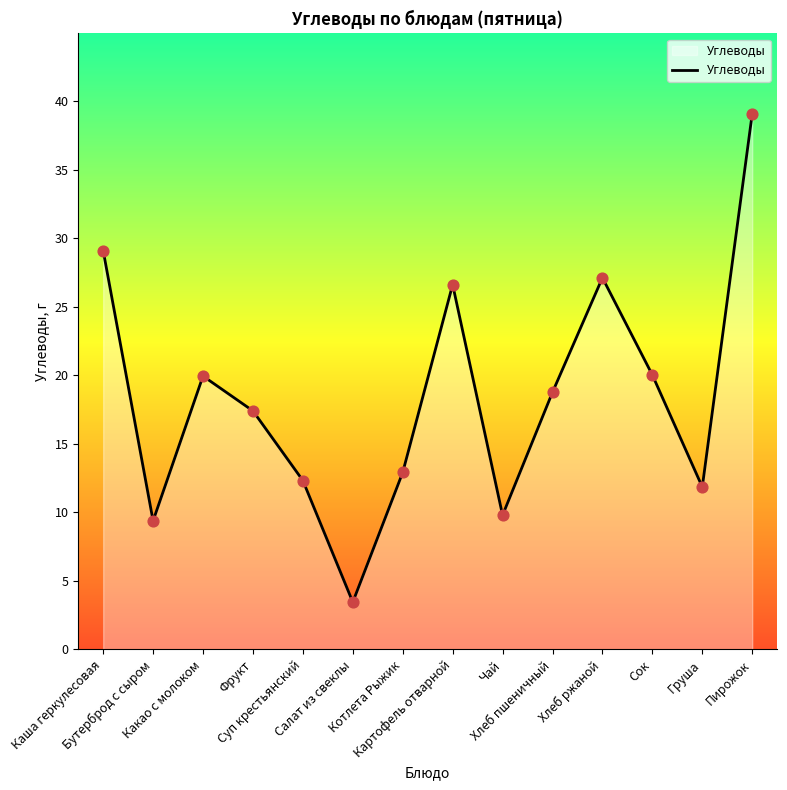

Between Груша and Котлета Рыжик, which is larger?

Котлета Рыжик